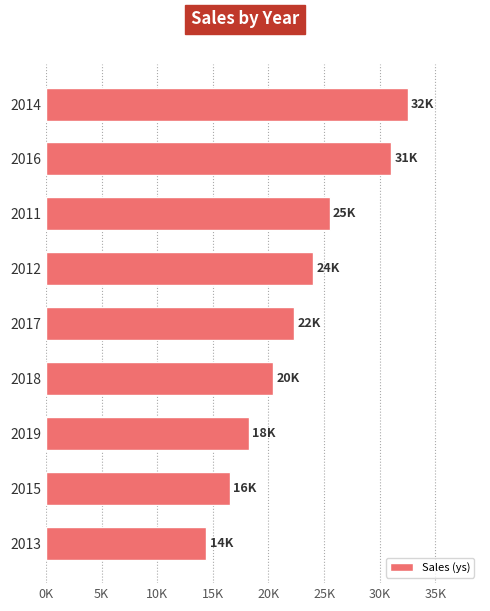

What is the difference between the maximum and minimum values?

18080